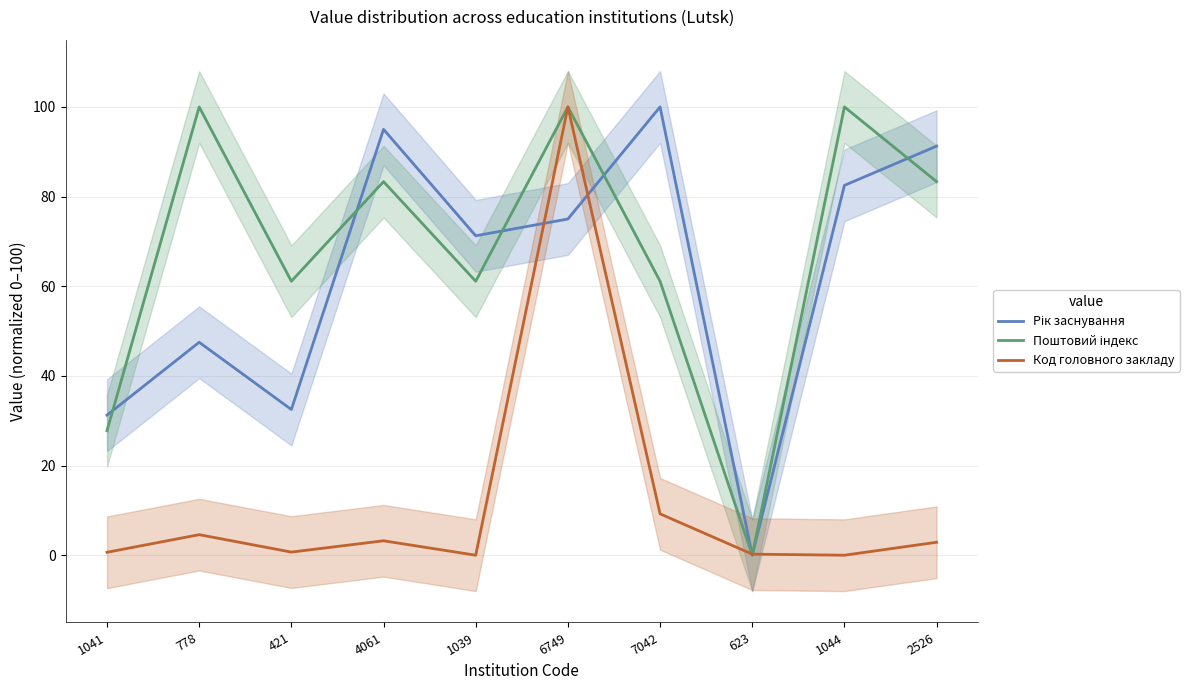

Where does the Поштовий індекс series first go above 83?

778